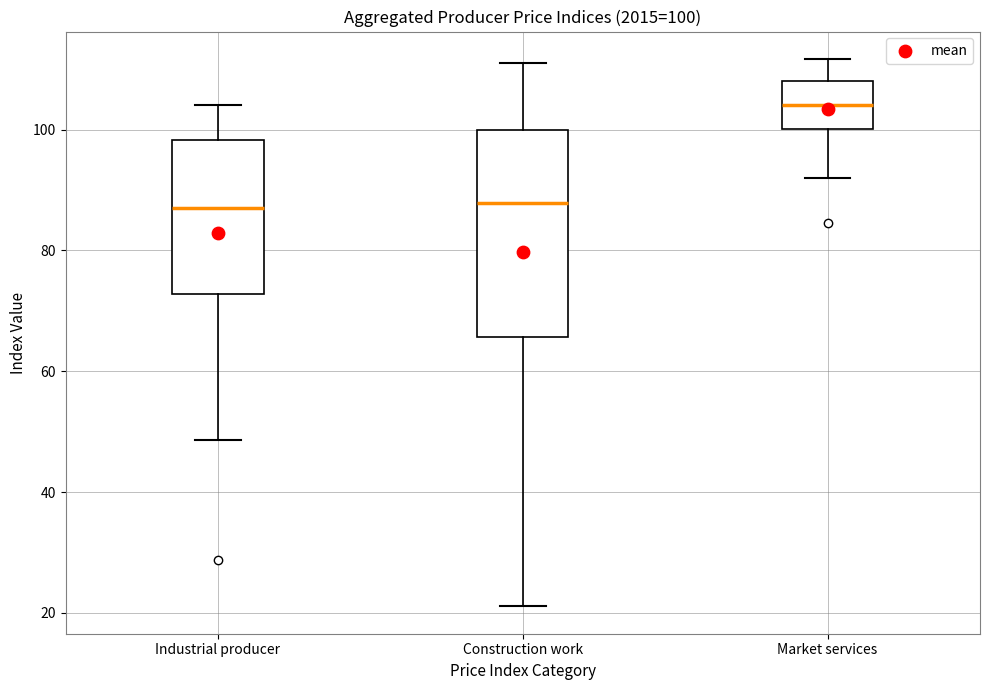

Which box is the tallest, from its lower edge to its upper edge?

Construction work